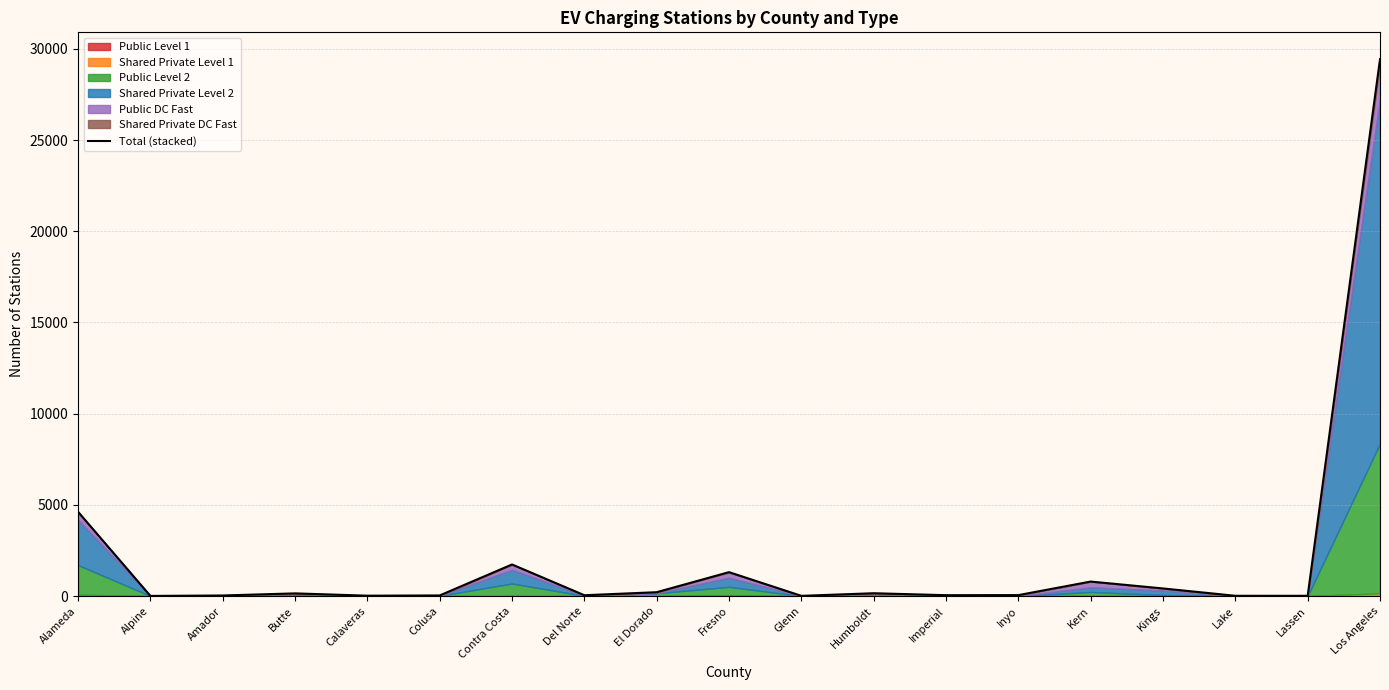

What is the difference between the second highest and second lowest values?

4610